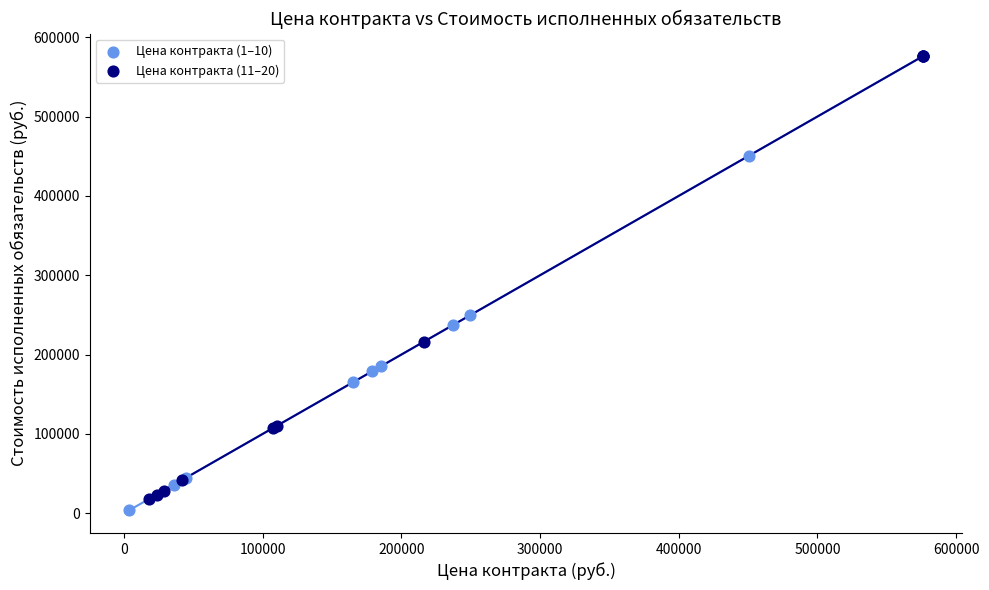

What are all the series names shown in the legend?

Цена контракта (1–10), Цена контракта (11–20)